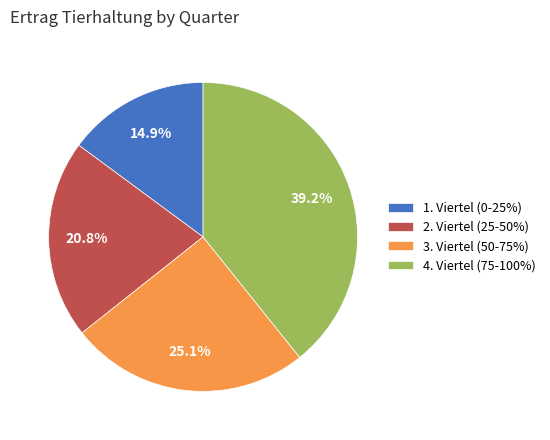

How many slices are in this pie chart?

4